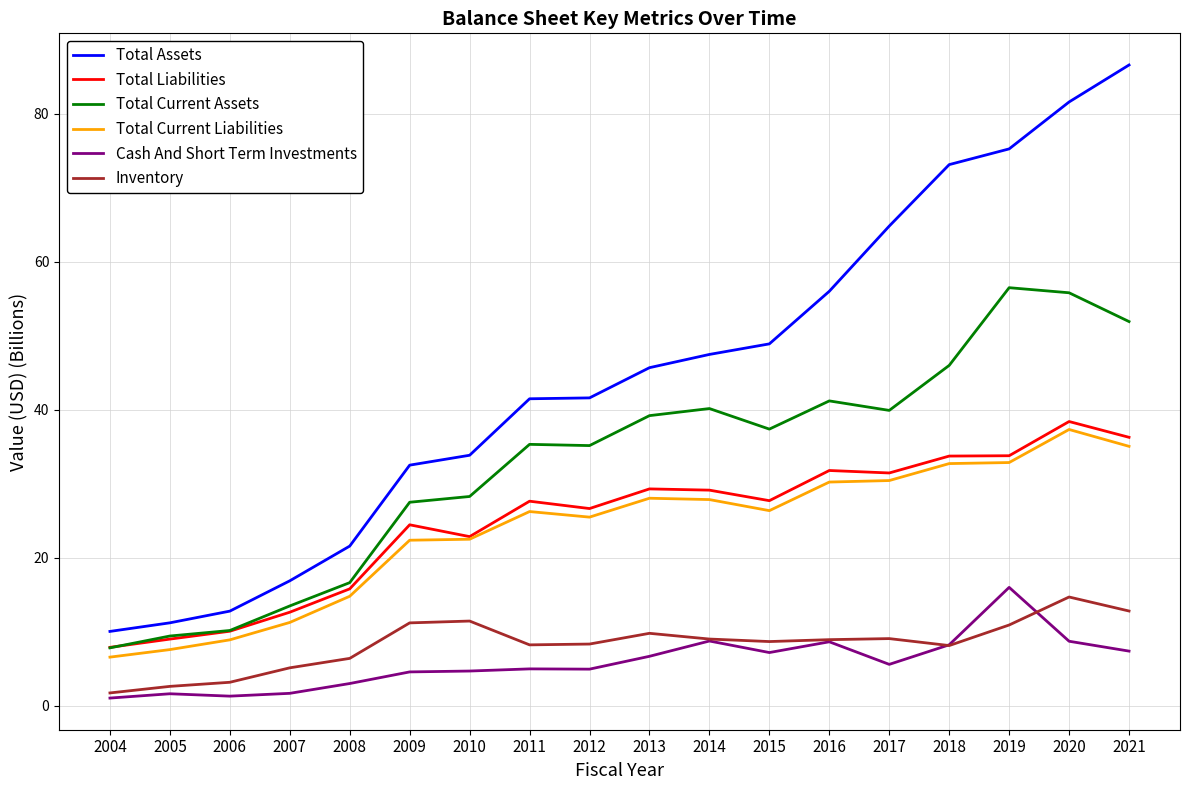

What is the difference between the highest and lowest values at 2011?

36.5